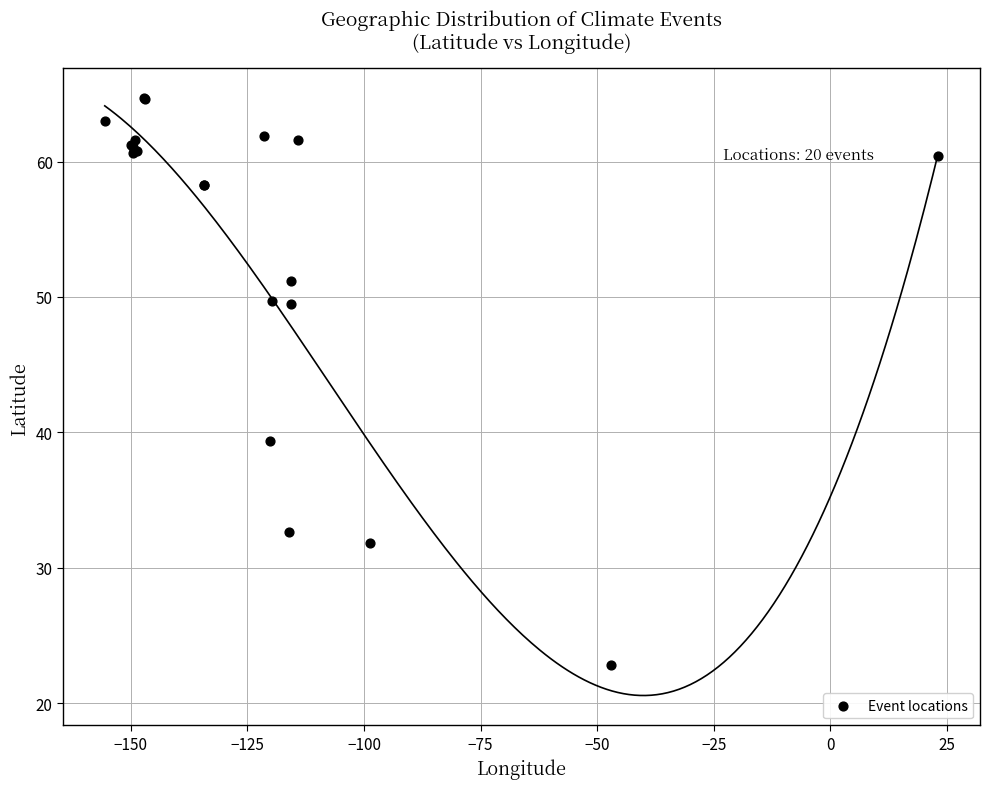

What Y value in the scatter plot is closest to 43?

39.3